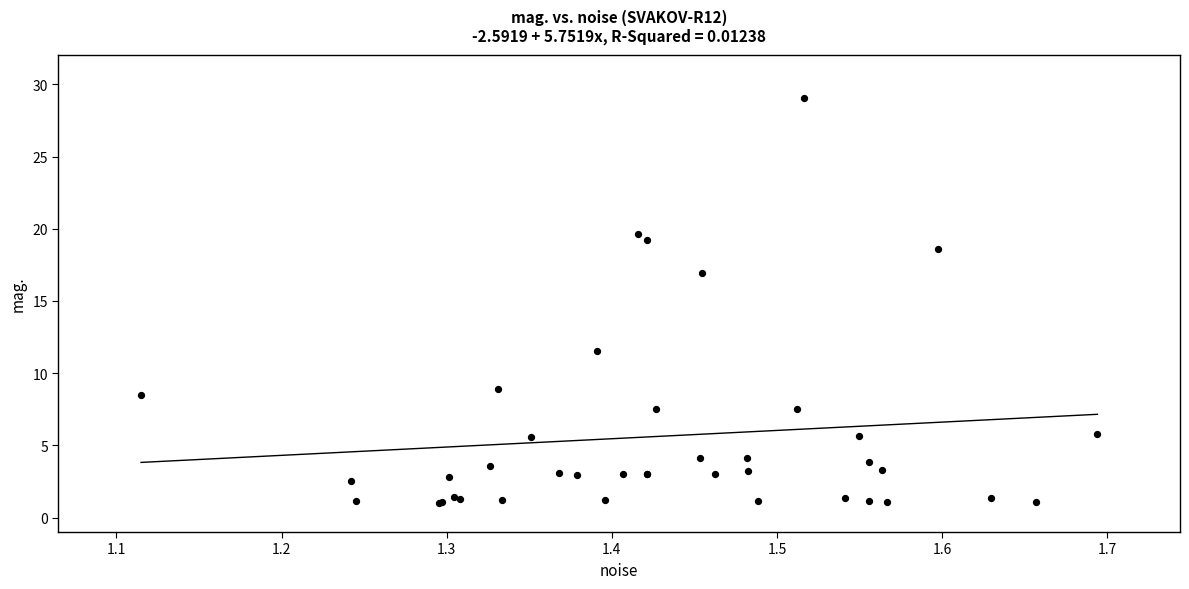

What Y value in the scatter plot is closest to 15?

16.9